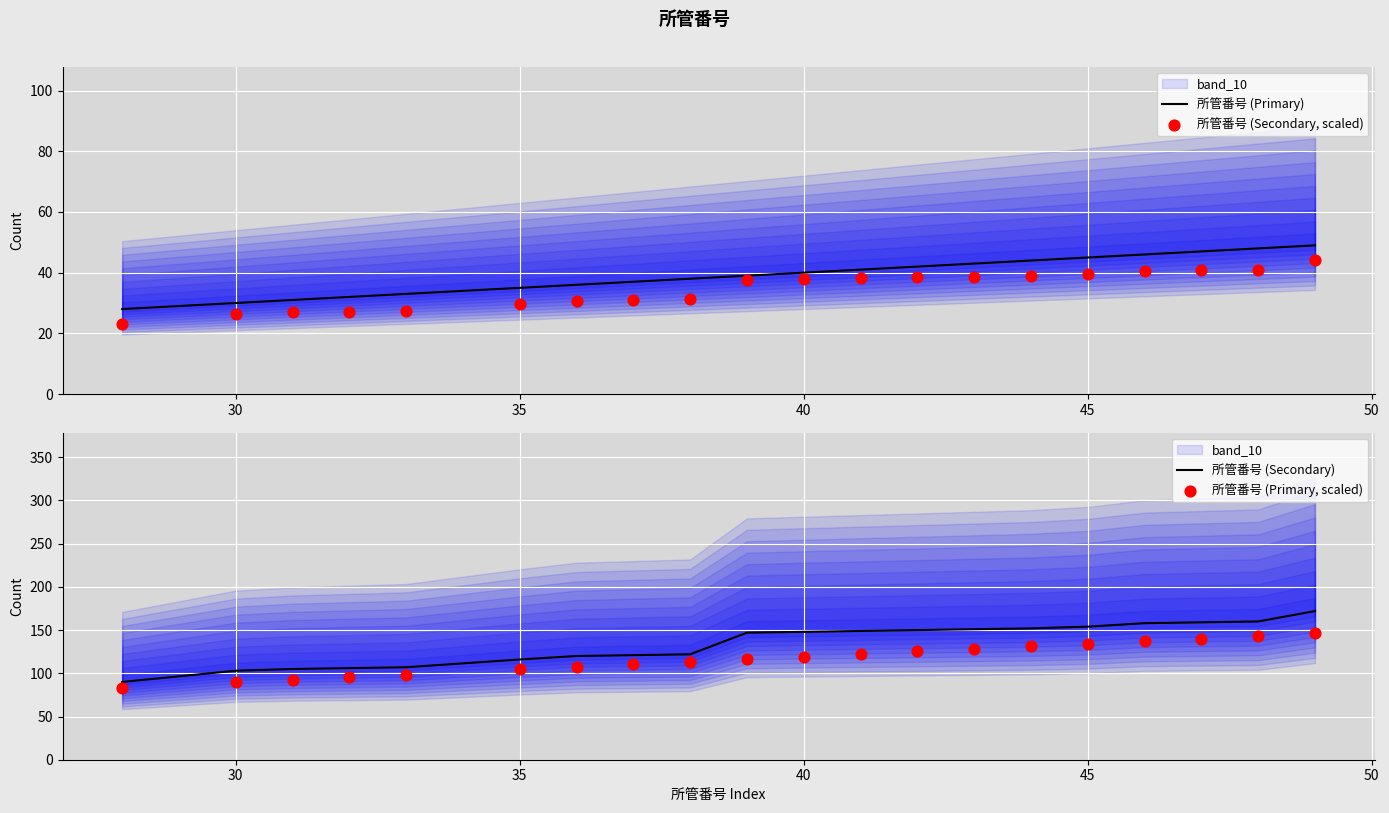

Which series has the largest total across all categories?

所管番号 (Secondary)